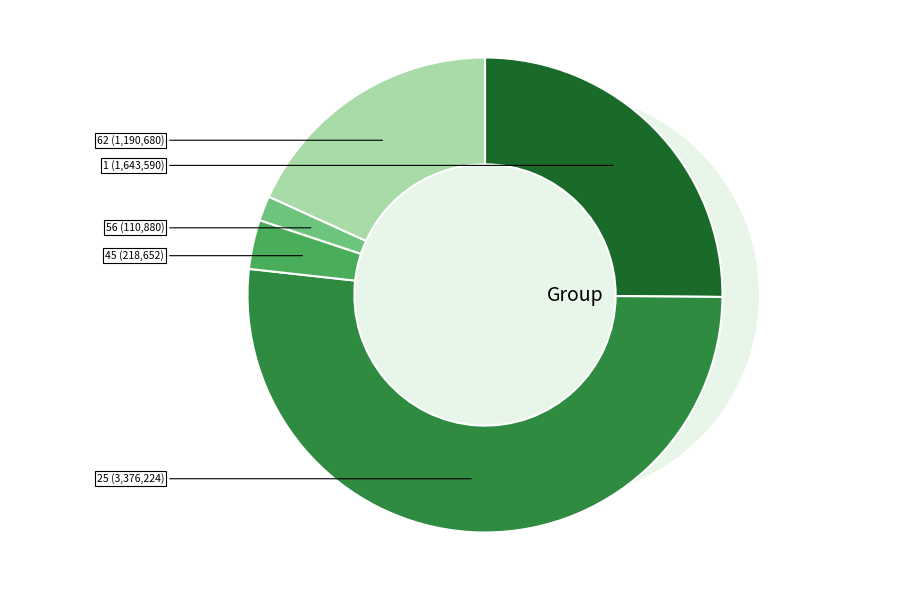

To the nearest percent, what percentage of the pie is 45?

3%